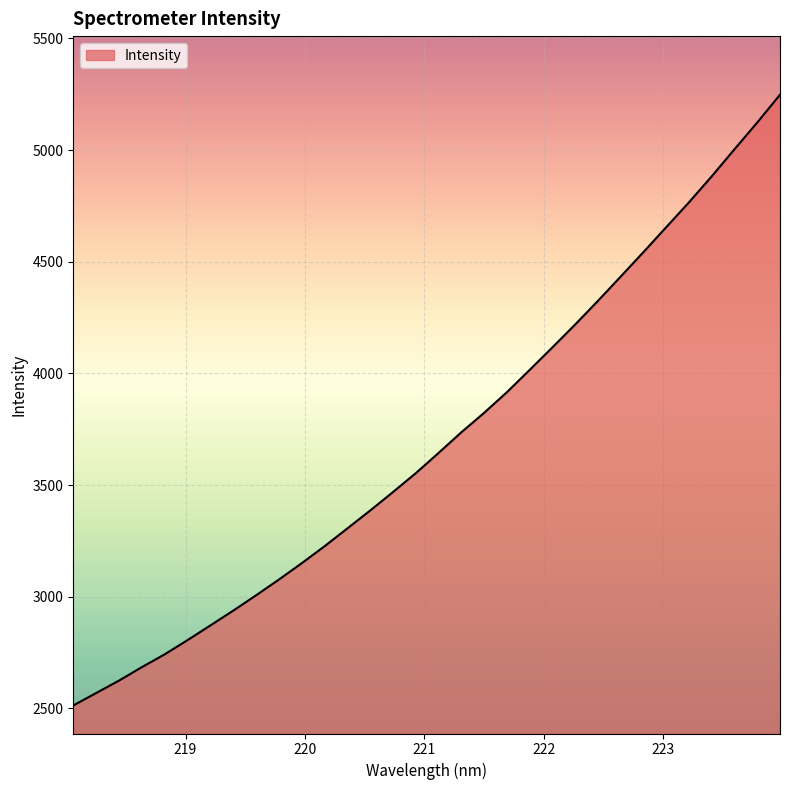

What is the greatest value displayed?

5248.2